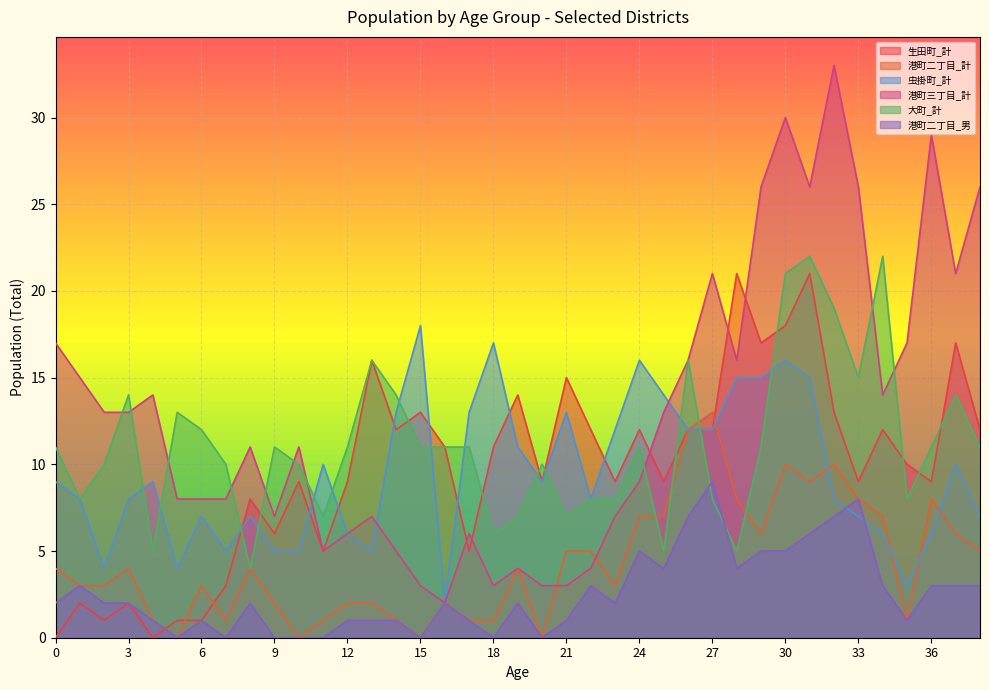

At 1, list the series in order from smallest to largest.

生田町_計, 港町二丁目_計, 港町二丁目_男, 虫掛町_計, 大町_計, 港町三丁目_計